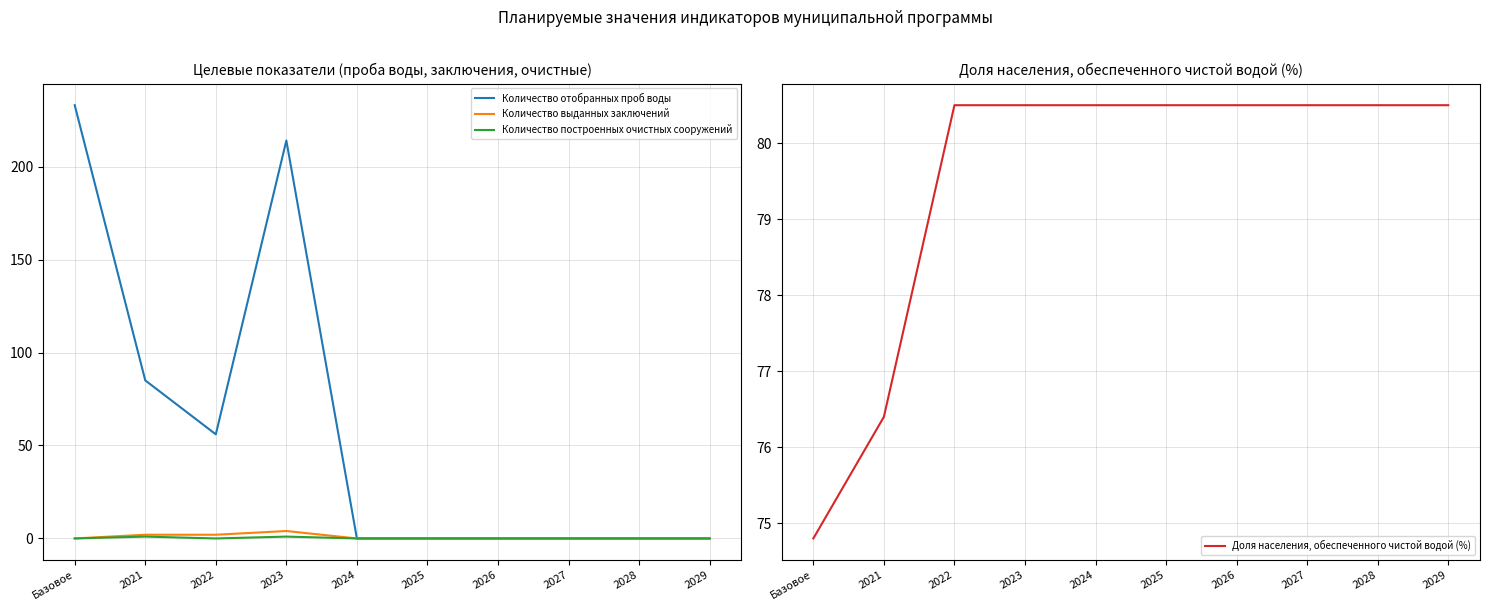

Reading left to right, what are all the values shown in this chart?

Количество отобранных проб воды: 233.0	85.0	56.0	214.0	0.0	0.0	0.0	0.0	0.0	0.0
Количество выданных заключений: 0.0	2.0	2.0	4.0	0.0	0.0	0.0	0.0	0.0	0.0
Количество построенных очистных сооружений: 0.0	1.0	0.0	1.0	0.0	0.0	0.0	0.0	0.0	0.0
Доля населения, обеспеченного чистой водой (%): 74.8	76.4	80.5	80.5	80.5	80.5	80.5	80.5	80.5	80.5